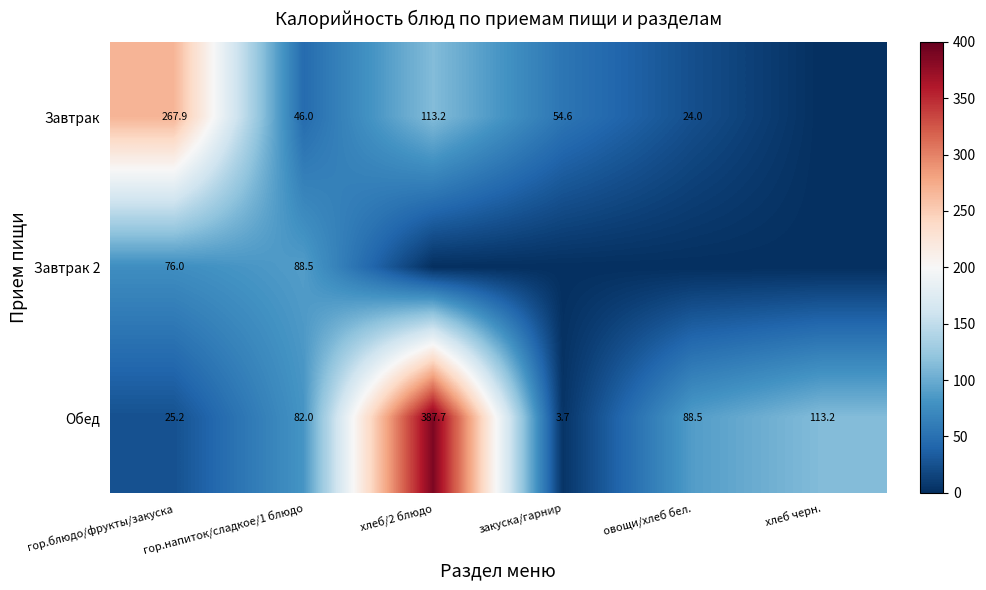

Is the value of Завтрак at гор.блюдо/фрукты/закуска greater than the value of Обед at хлеб черн.?

Yes